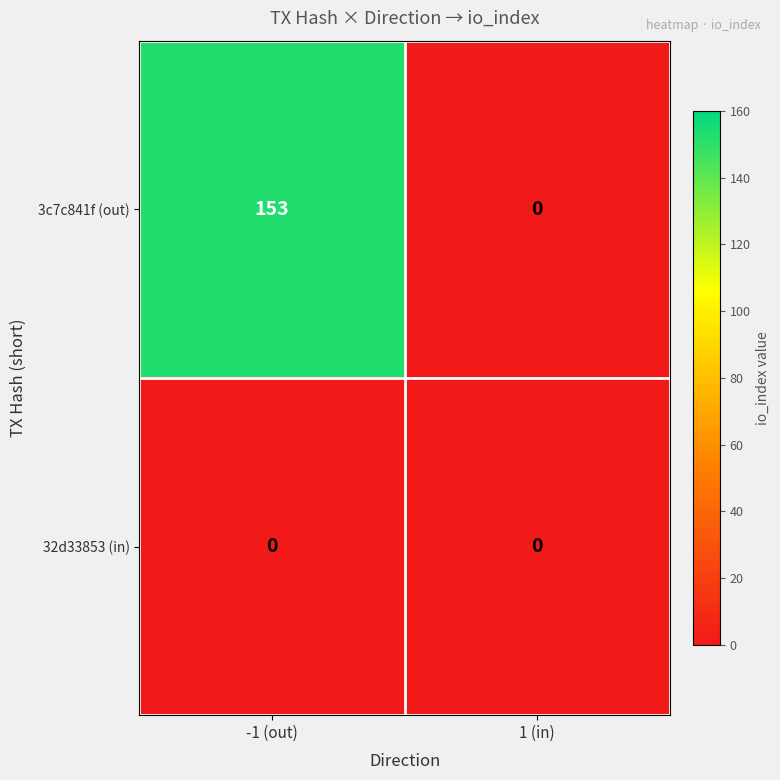

At which label is 3c7c841f (out) closest to 76?

1 (in)